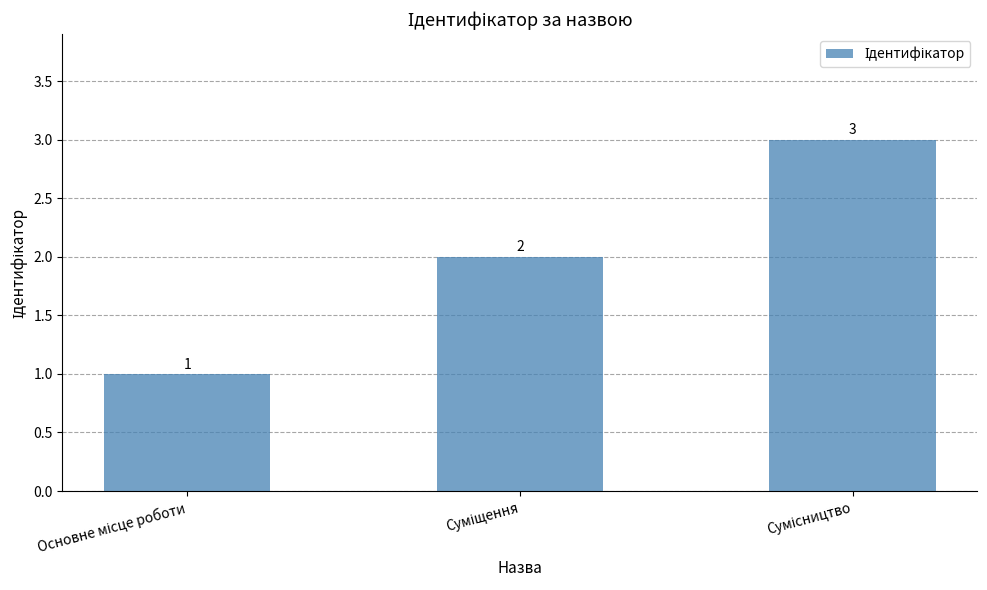

Are the bars horizontal?

No